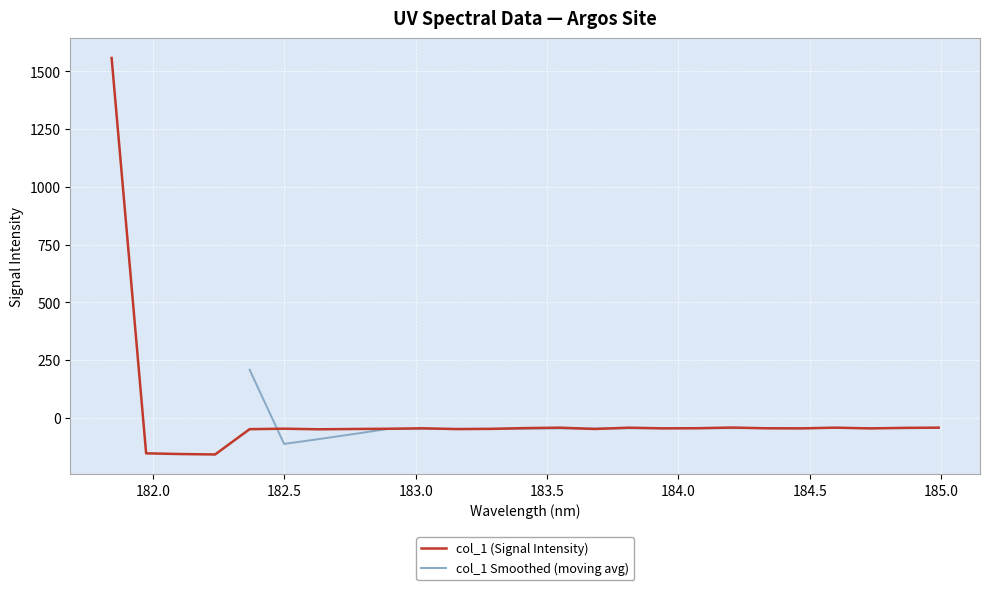

At which category does the chart reach its minimum across all series?

182.2359681898